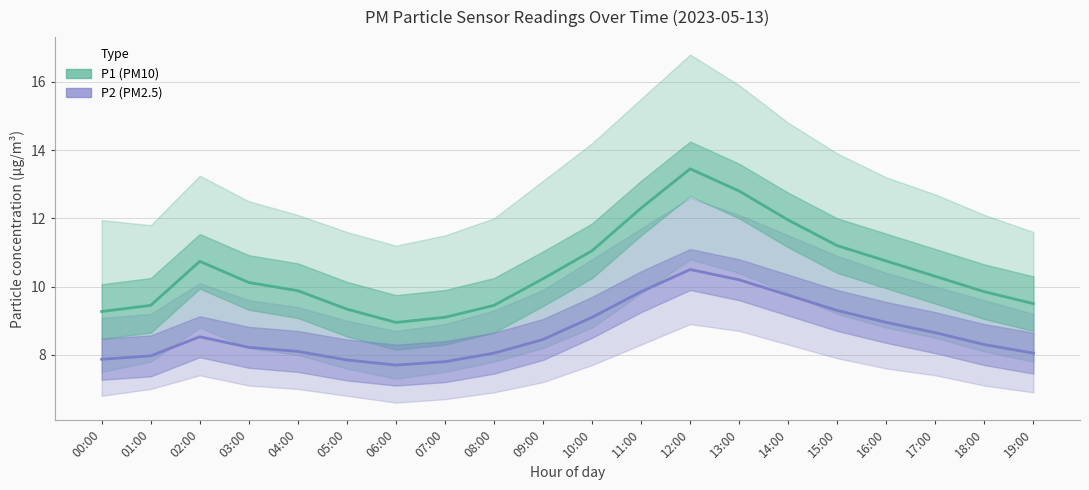

Rank the categories by P1 (PM10) value from lowest to highest.

06:00, 07:00, 00:00, 05:00, 01:00, 08:00, 19:00, 18:00, 04:00, 03:00, 09:00, 17:00, 02:00, 16:00, 10:00, 15:00, 14:00, 11:00, 13:00, 12:00